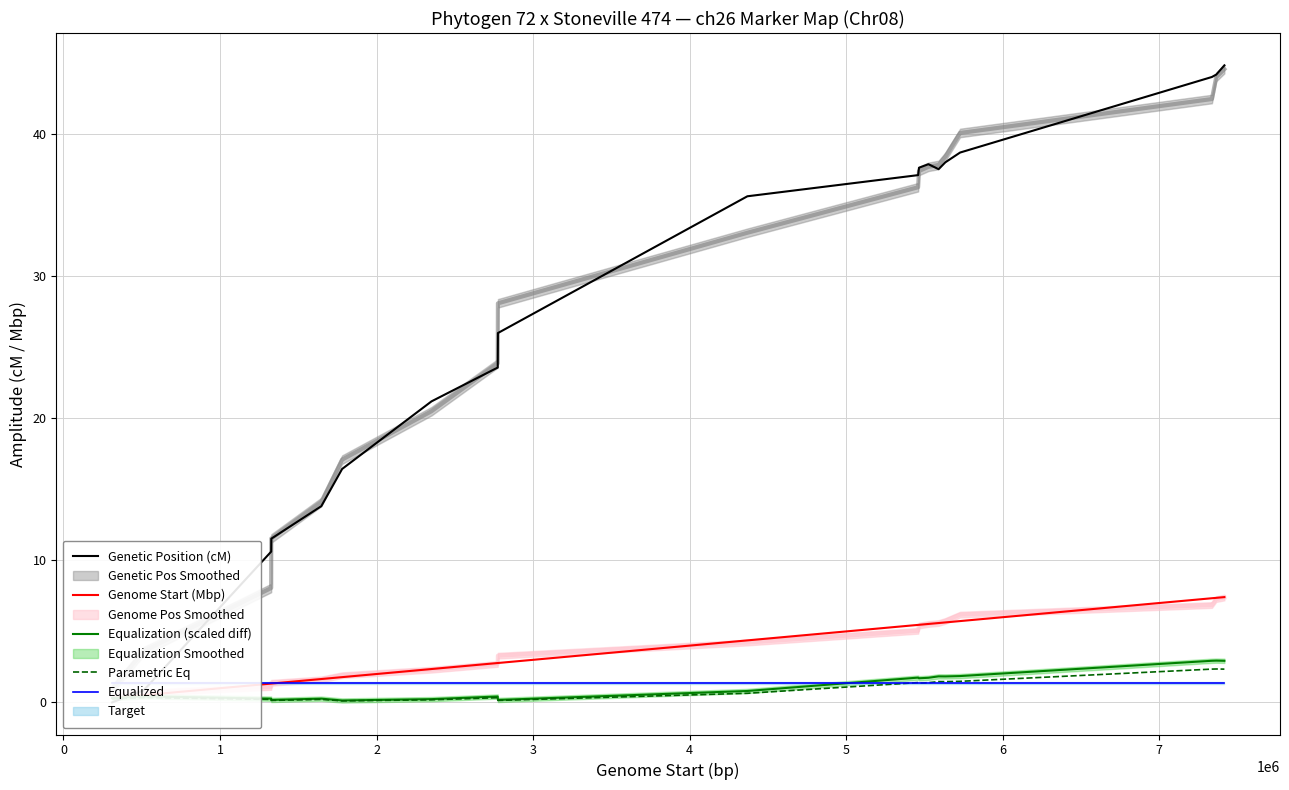

What is the maximum value for Equalization (scaled diff)?

2.9